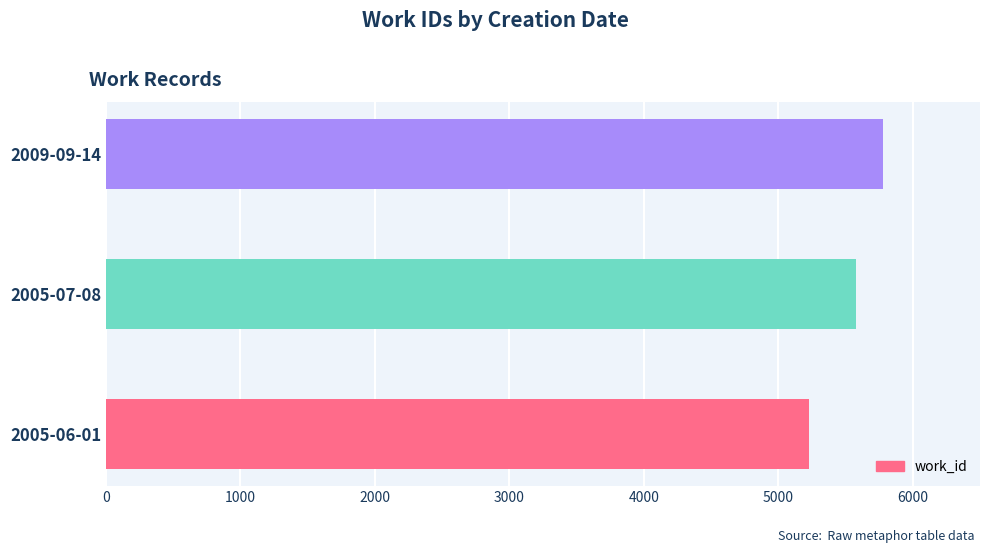

Count the values in the range 5229 to 5775.

3